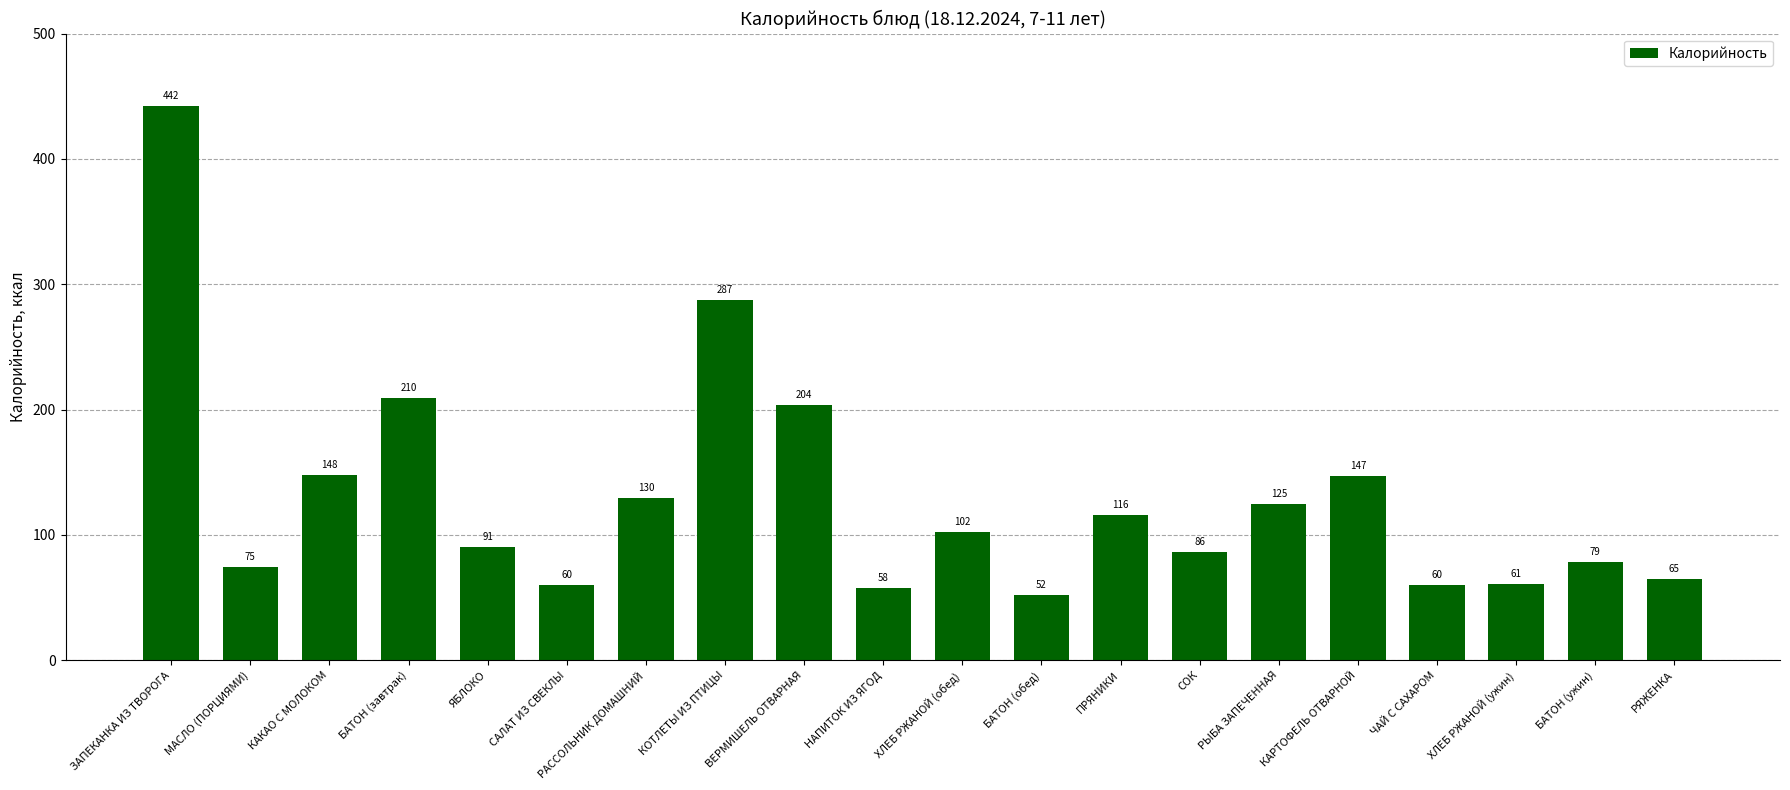

What is the maximum value shown in the chart?

442.0